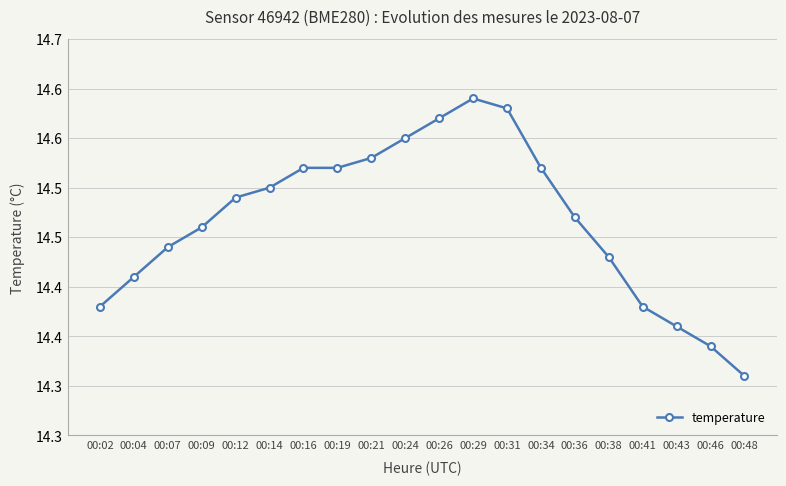

True or false: the data shows 23.8 at 00:07.

False